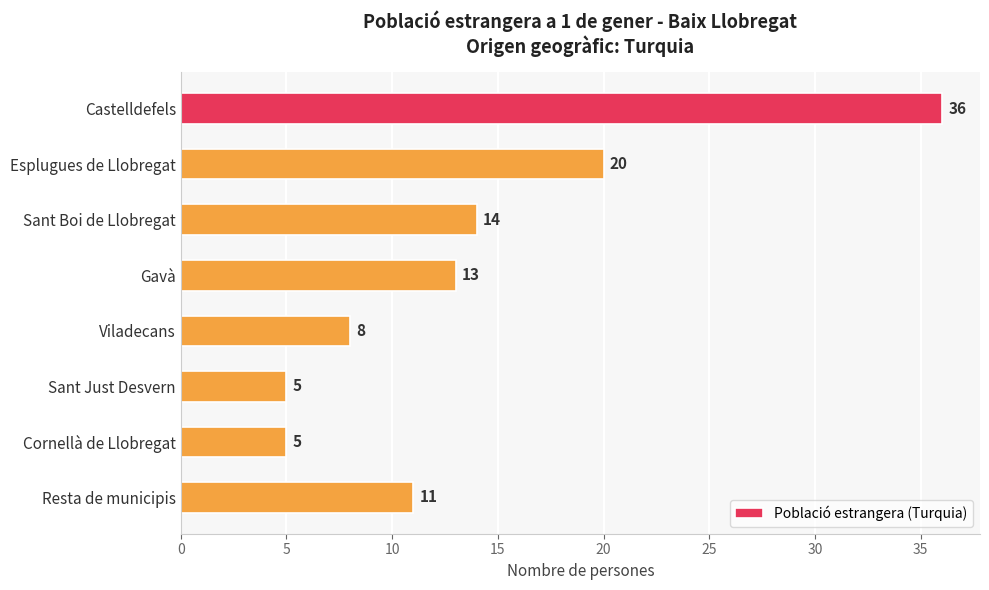

What is the sum of the values at Resta de municipis and Cornellà de Llobregat?

16